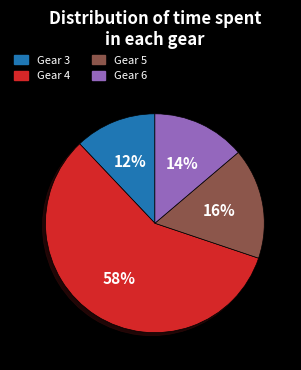

What is the largest slice in the pie chart?

Gear 4